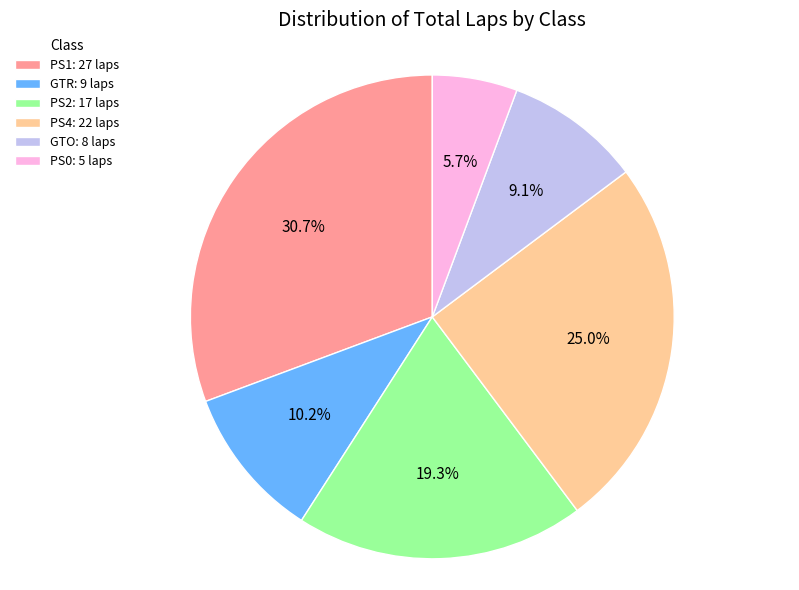

Is there a majority slice in this chart?

No